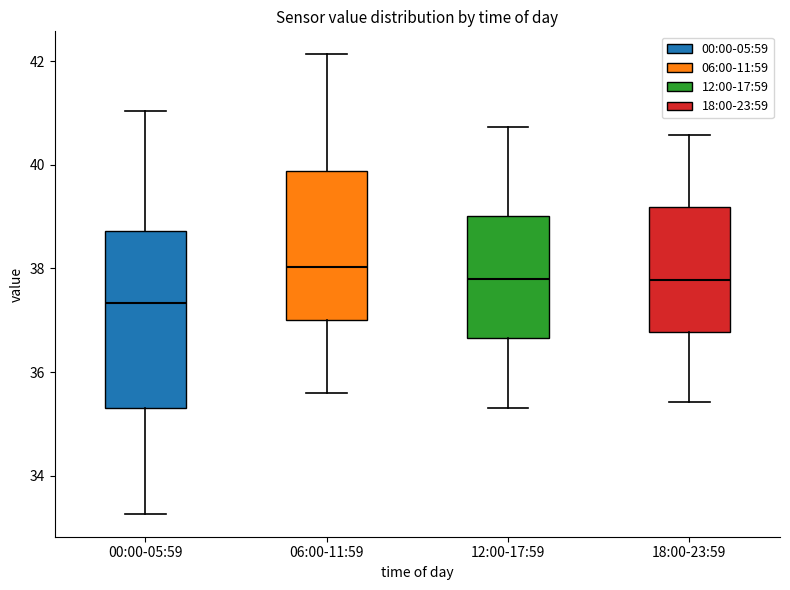

Which box has the highest median line?

06:00-11:59